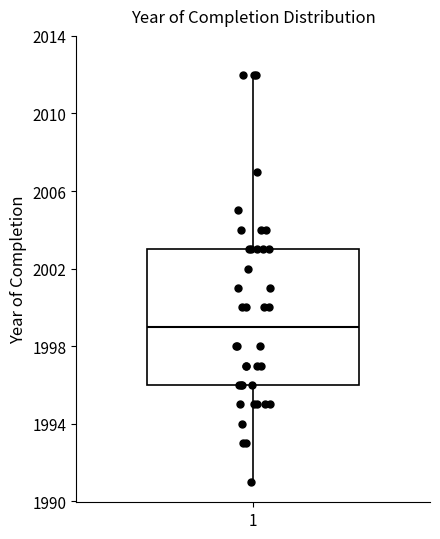

Where does the lower whisker of the box at x = 1 end on the y-axis? The values are not printed on the chart, so give them approximately, as read against the axis.

1991